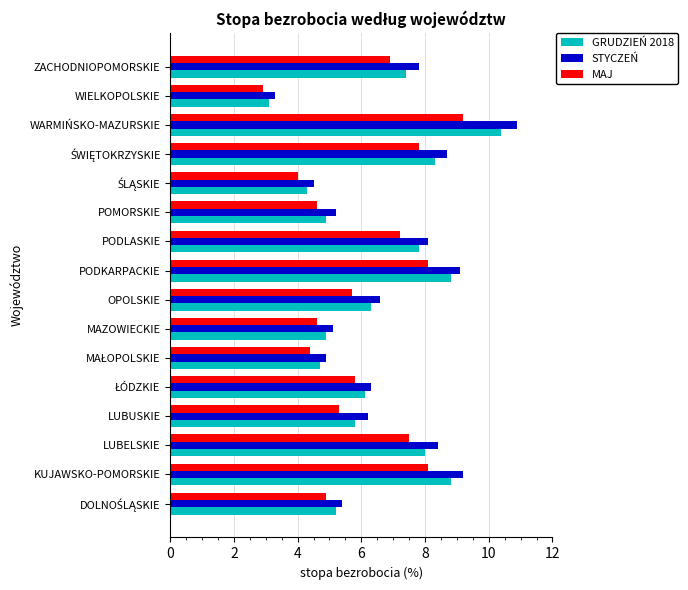

Which label corresponds to the smallest value in the chart?

WIELKOPOLSKIE